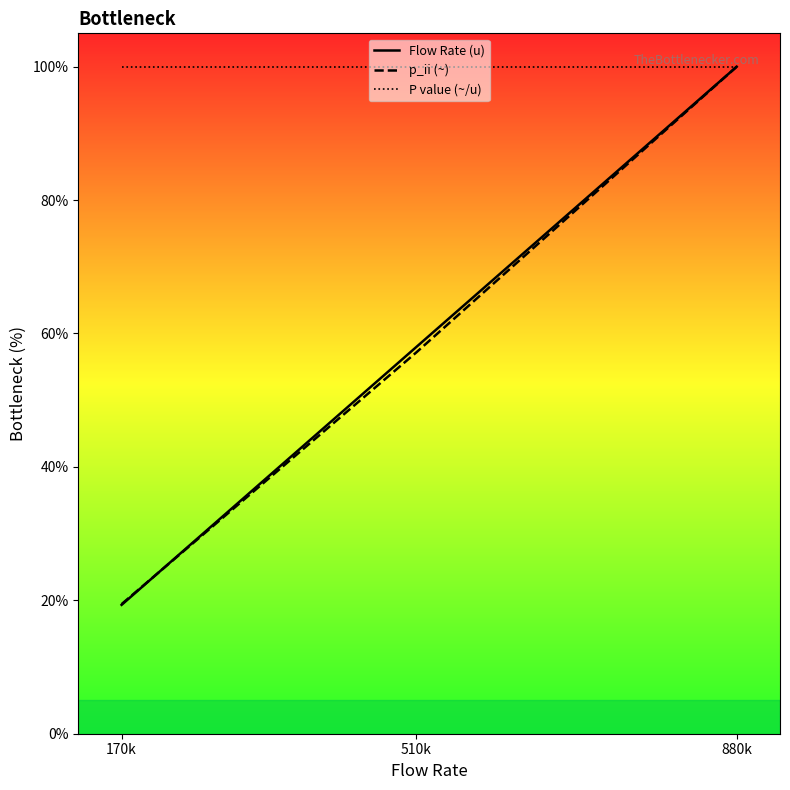

At which category is the sum across all series the highest?

880k